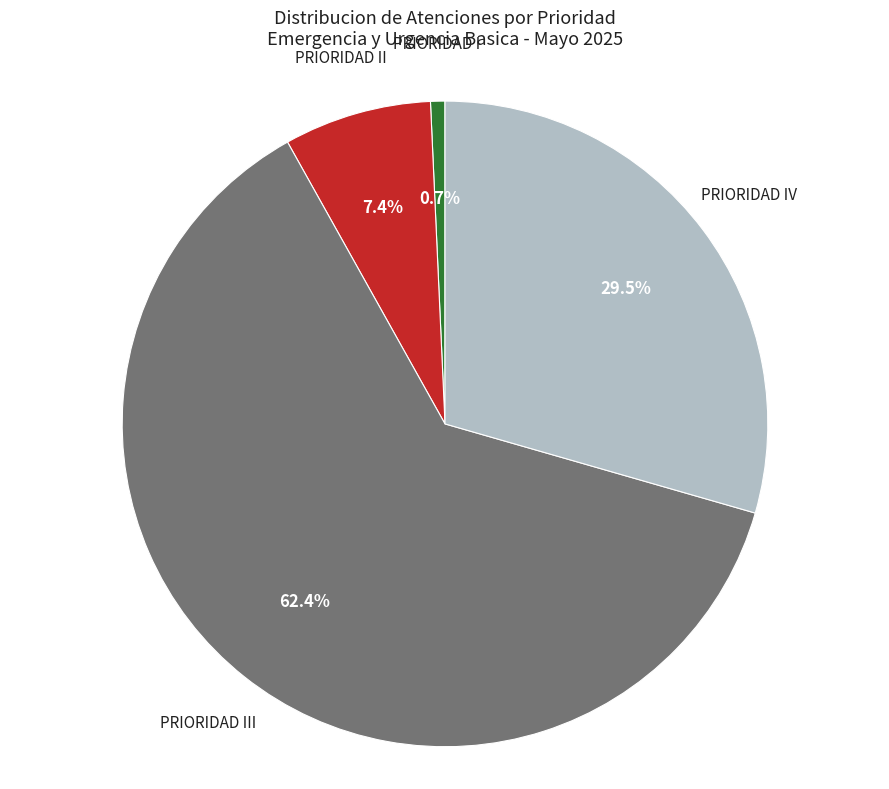

Does any single category account for the majority?

Yes